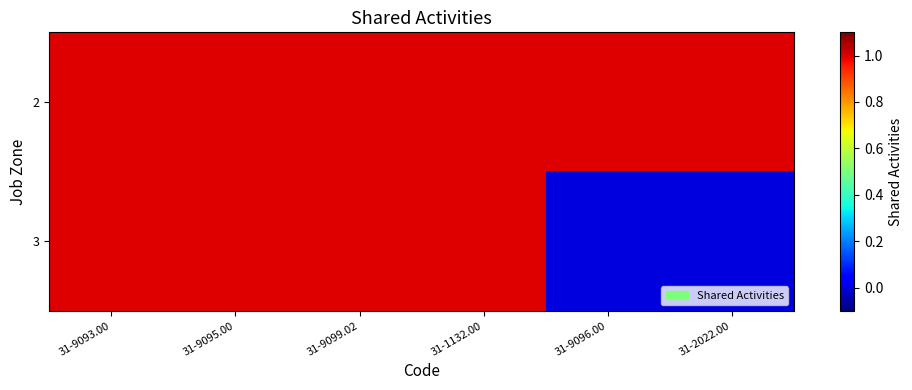

List the series in order of their overall mean, lowest first.

3, 2